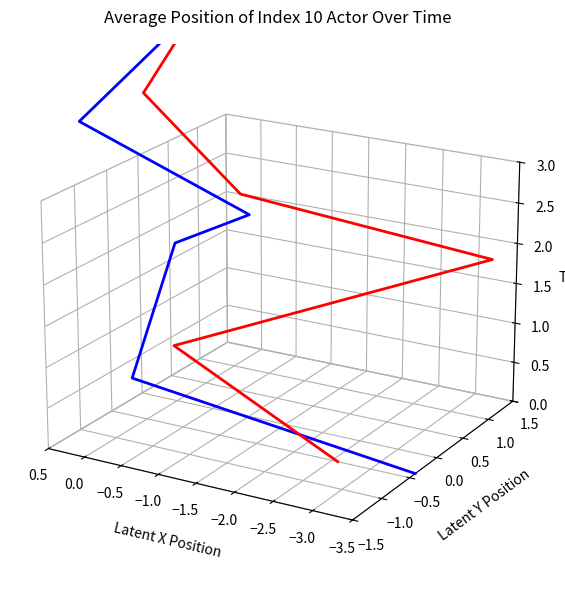

What is the label of the 4th point from the right?

−2.5